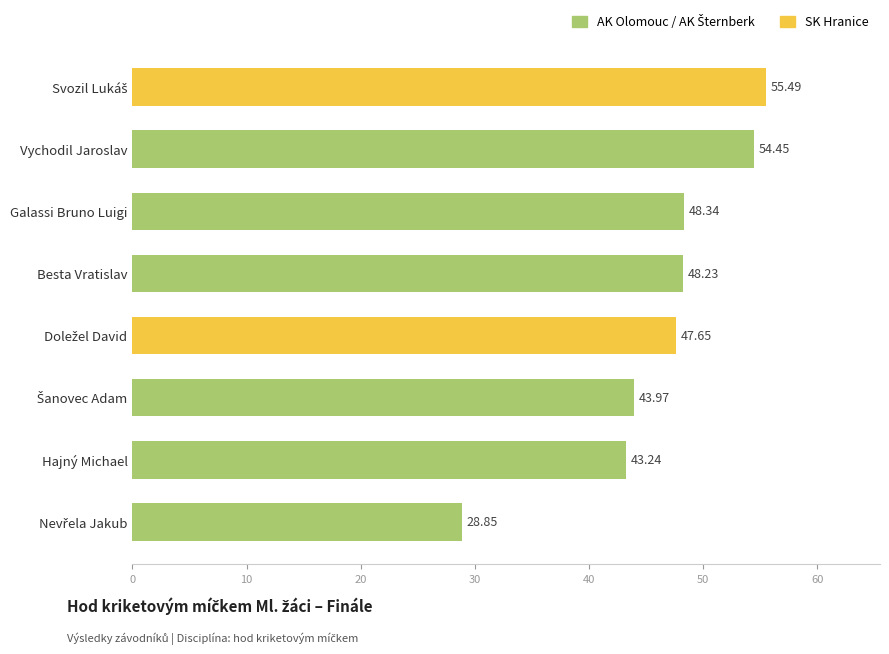

Which has a higher value, Hajný Michael or Besta Vratislav?

Besta Vratislav